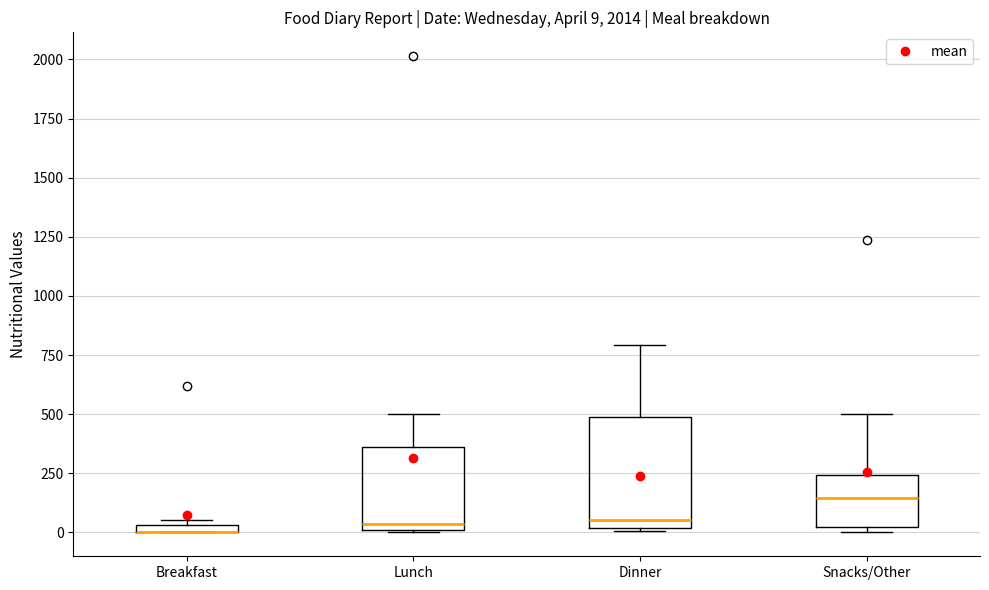

Which box is the tallest, from its lower edge to its upper edge?

Dinner